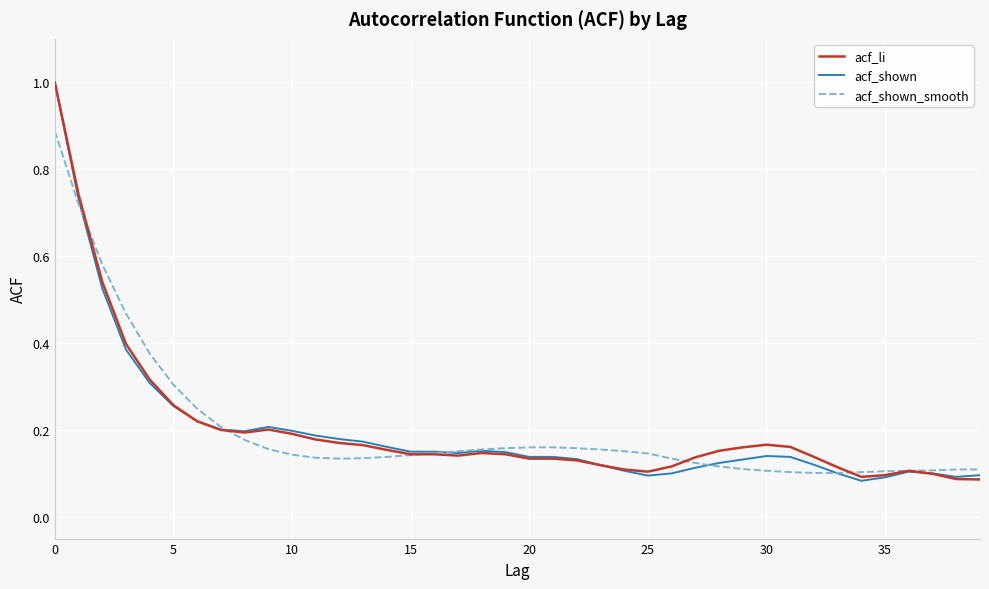

What is the greatest value displayed?

1.0